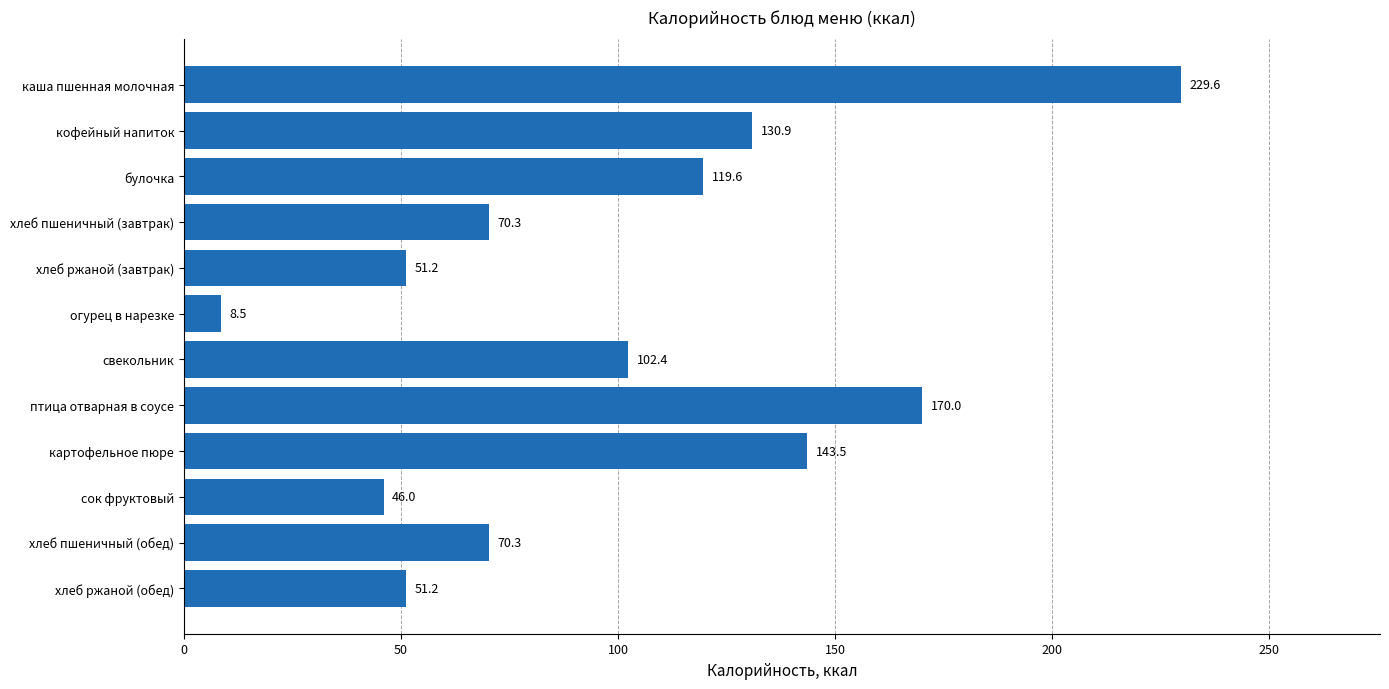

What is the label of the 9th bar from the top?

картофельное пюре